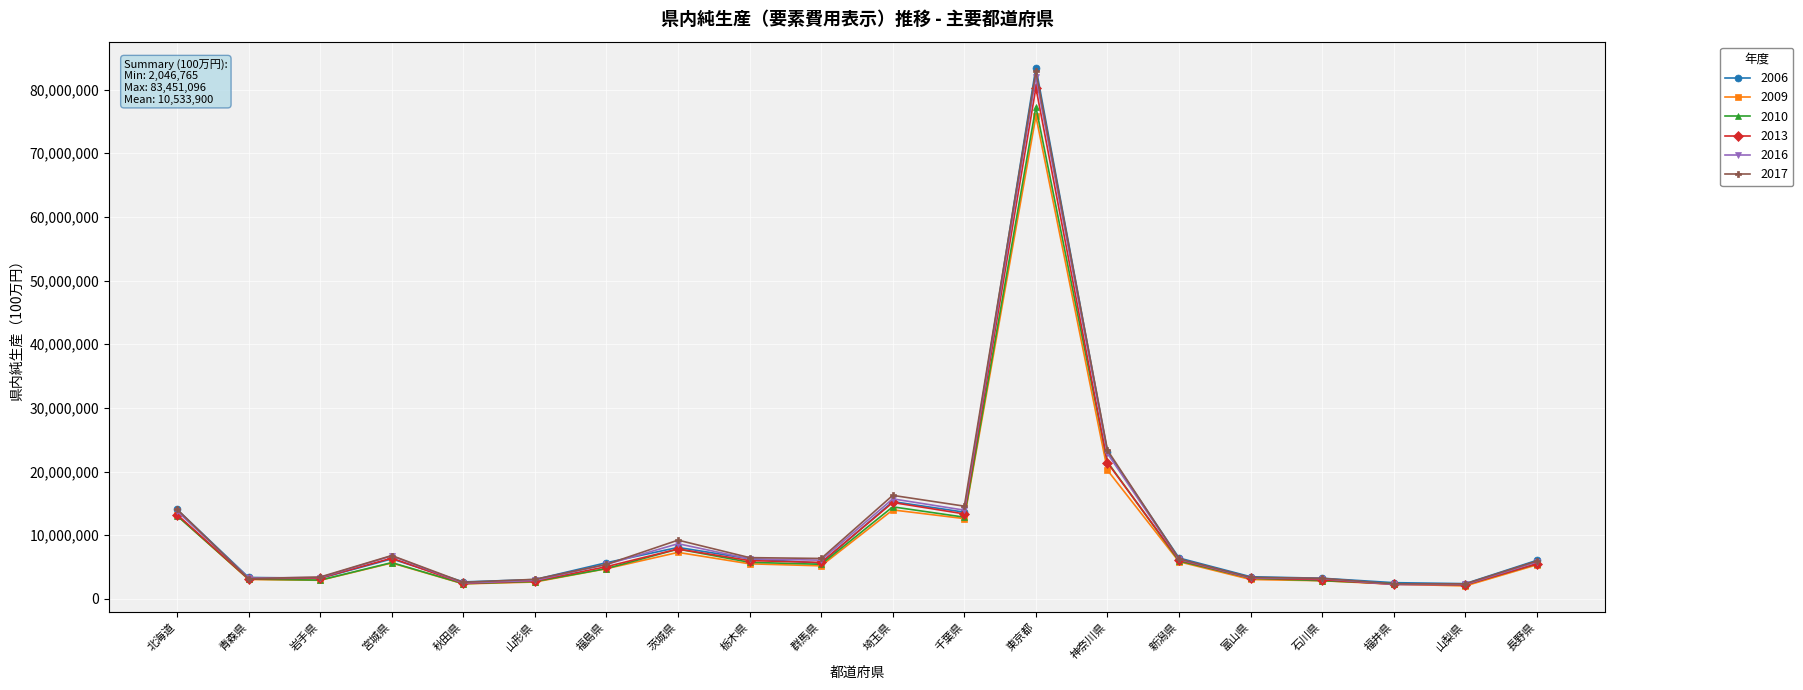

What is the difference between the second highest and minimum values in the 2016 series?

20563725